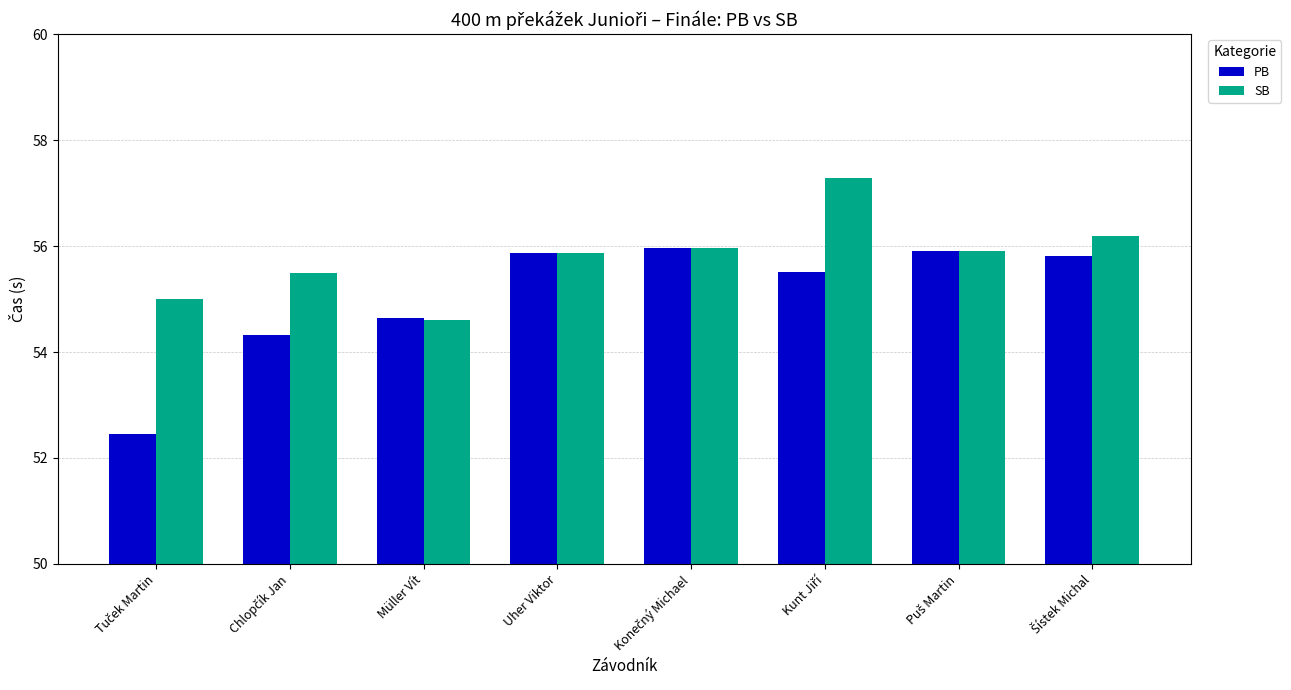

What position from the right is Müller Vít?

6